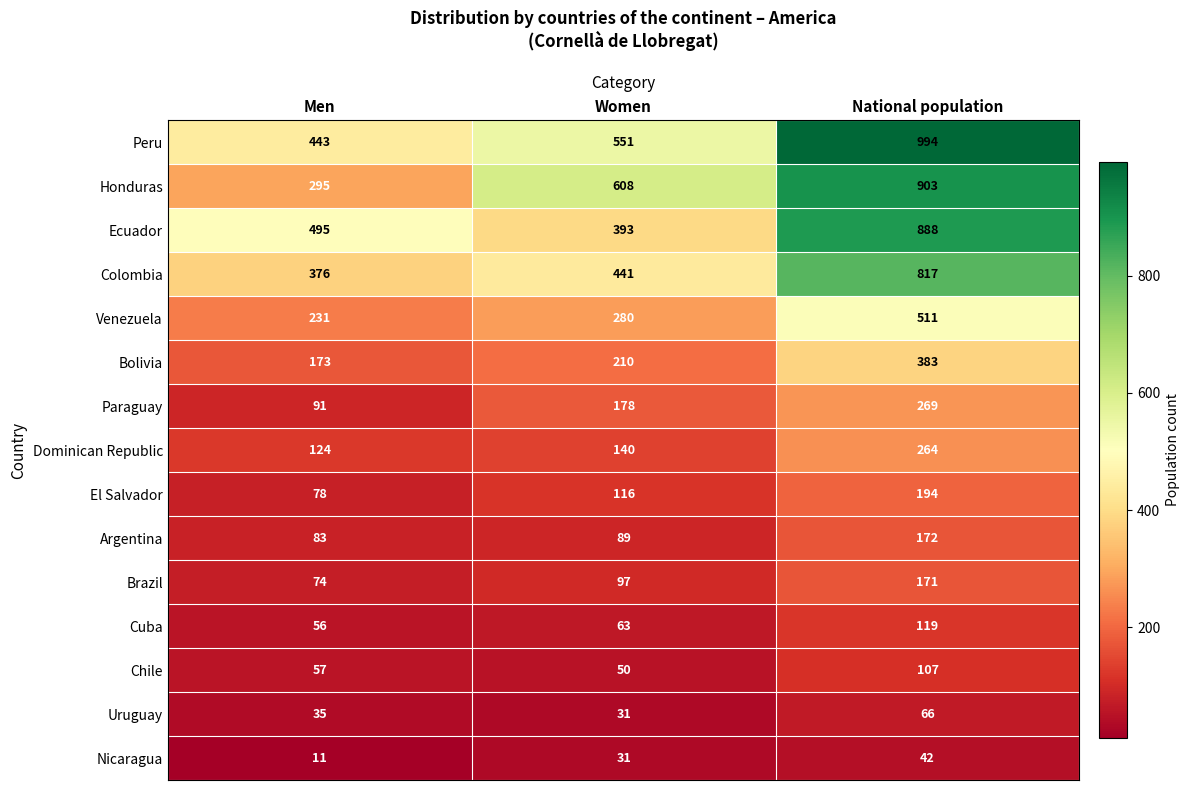

Rank the series by their maximum value, from lowest to highest.

Nicaragua, Uruguay, Chile, Cuba, Brazil, Argentina, El Salvador, Dominican Republic, Paraguay, Bolivia, Venezuela, Colombia, Ecuador, Honduras, Peru